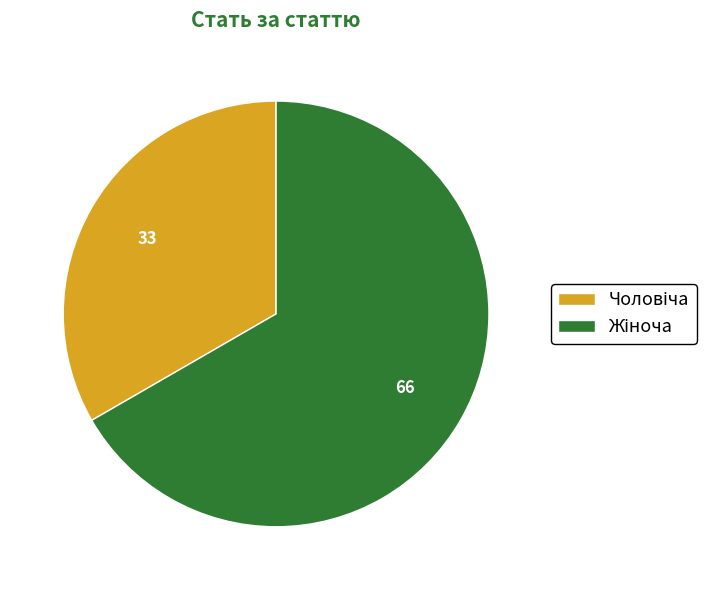

Is there a majority slice in this chart?

Yes